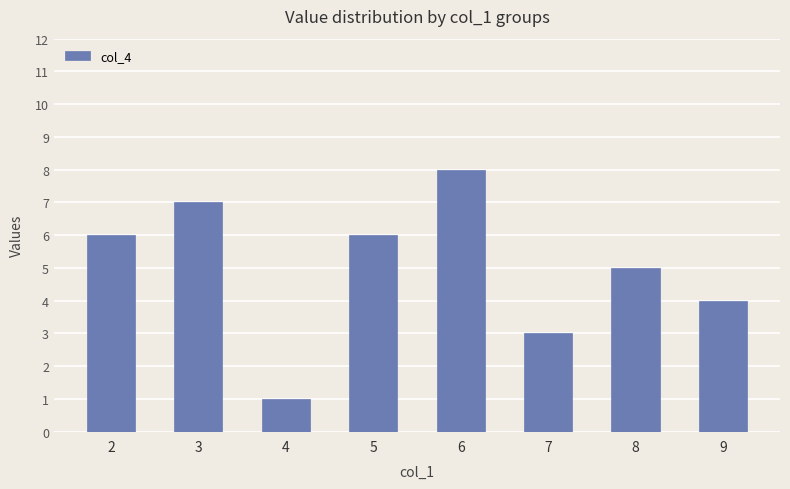

What is the minimum value shown in the chart?

1